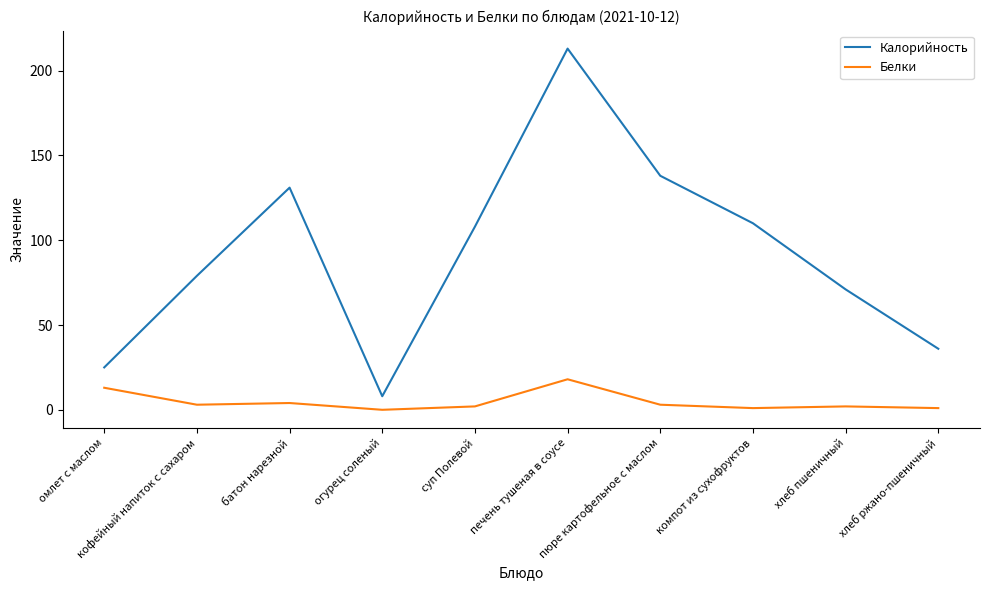

Which category has the highest value across all series?

печень тушеная в соусе